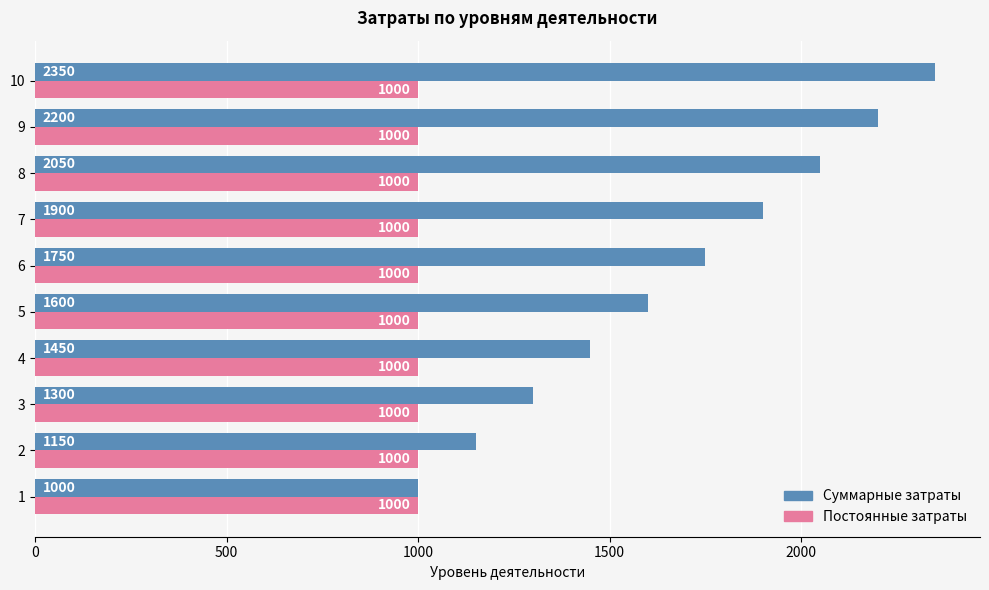

At which category is the sum across all series the highest?

10